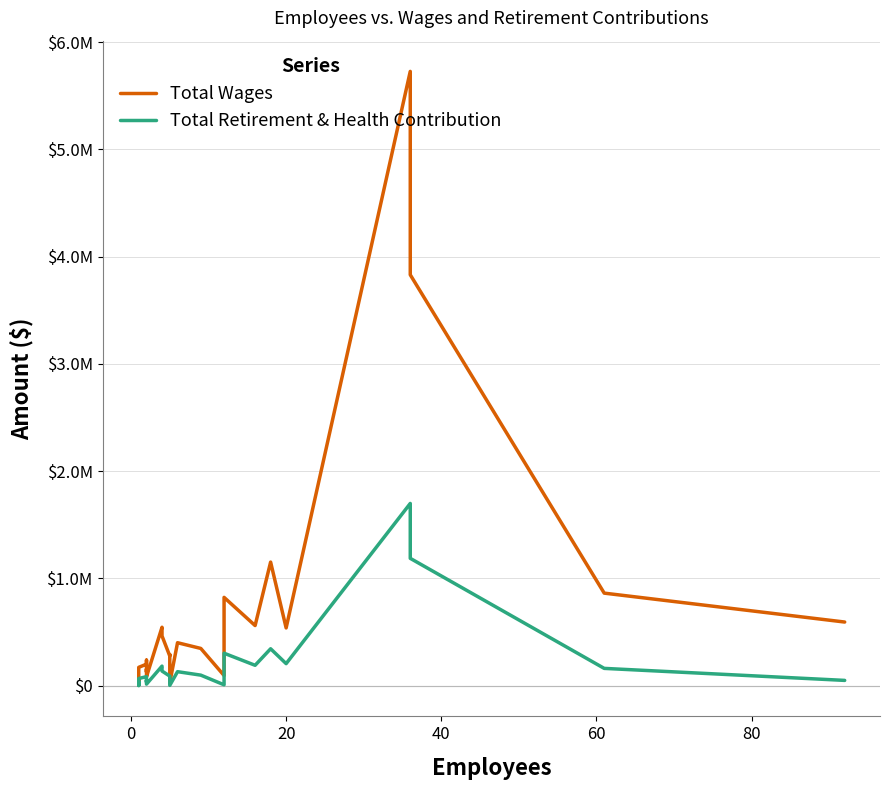

At how many categories does at least one series exceed 815794?

5